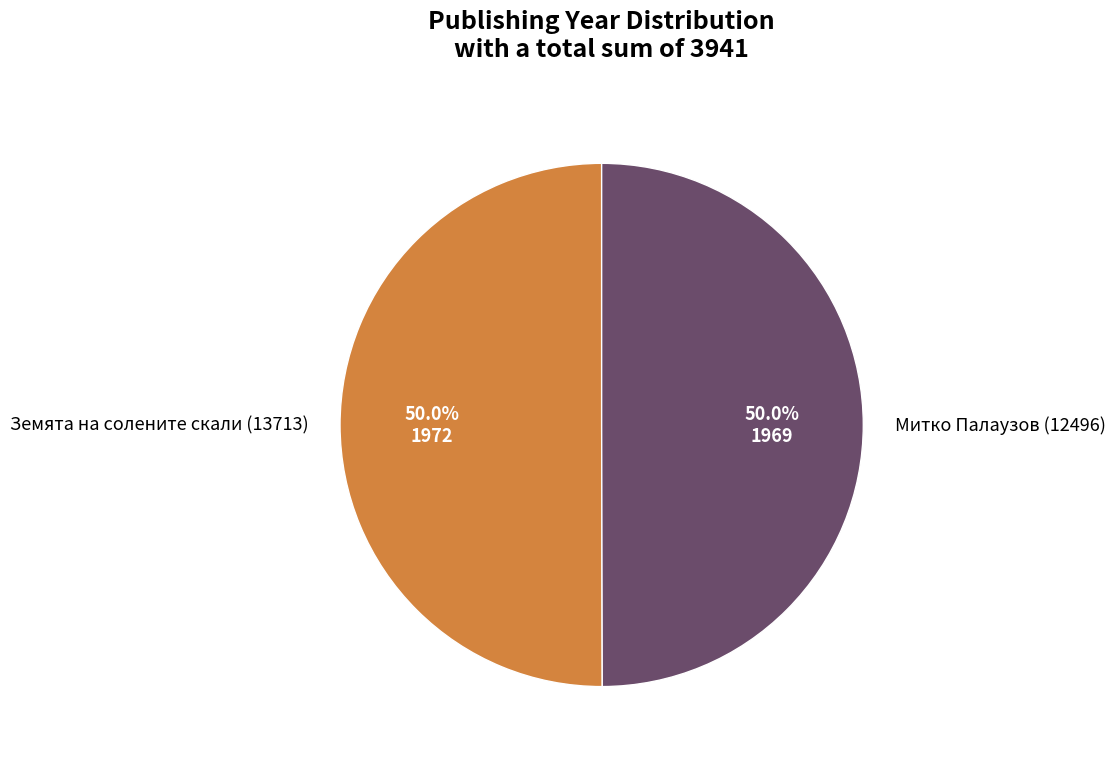

Do Земята на солените скали (13713) and Митко Палаузов (12496) together represent more than half of the pie?

Yes